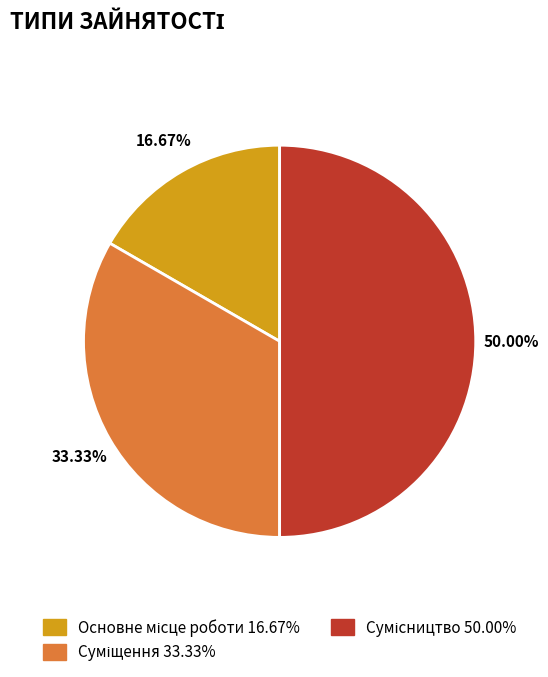

What percentage is the Суміщення slice, to the nearest percent?

33%